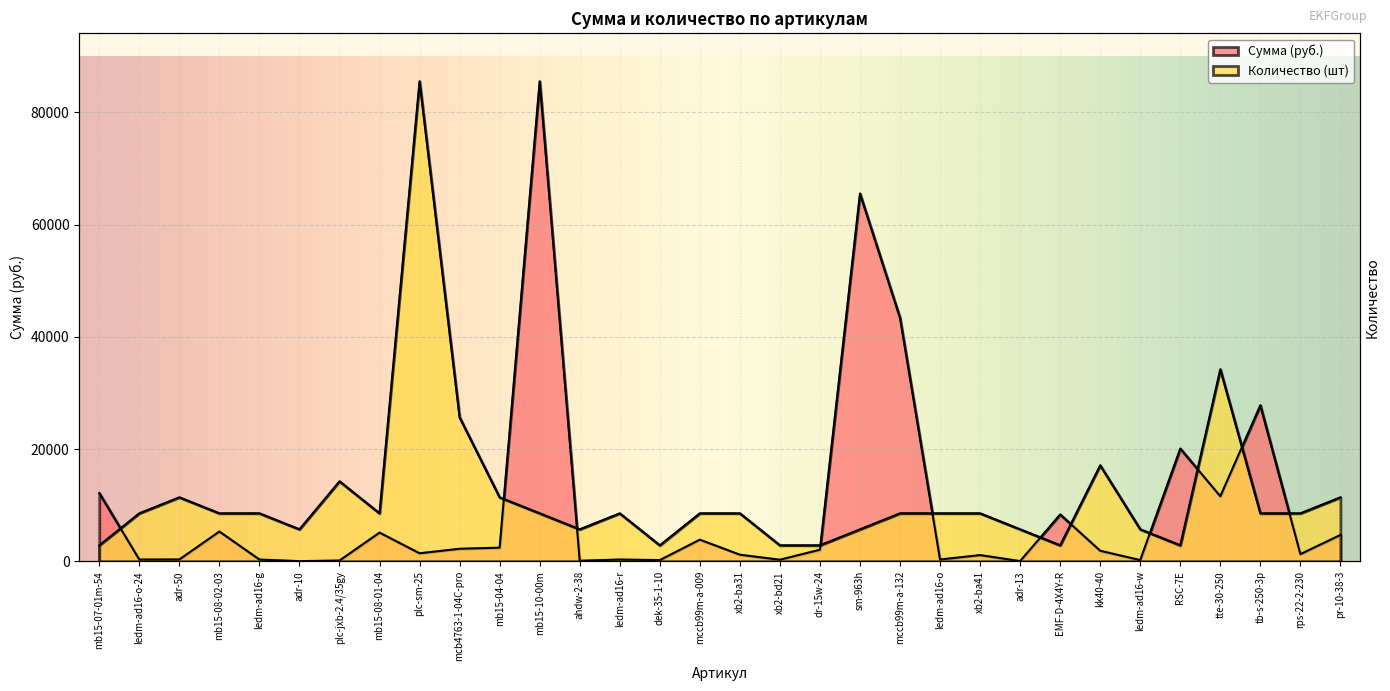

What is the label of the 31st point from the right?

ledm-ad16-o-24